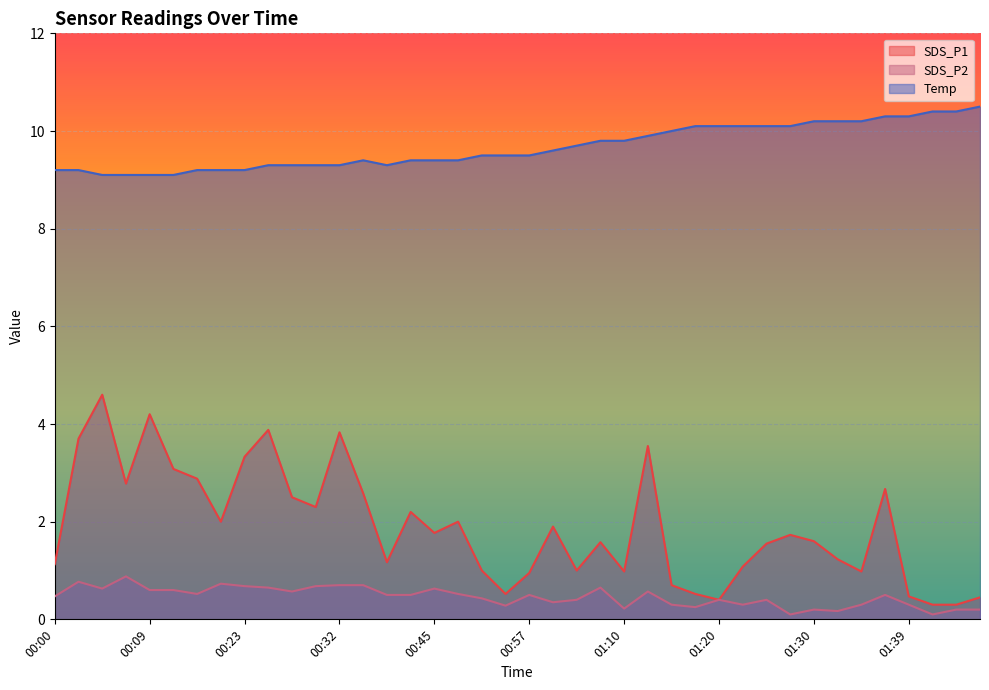

Reading left to right, transcribe all the data shown in this chart.

SDS_P1: 1.1	3.7	4.6	2.8	4.2	3.1	2.9	2.0	3.3	3.9	2.5	2.3	3.8	2.6	1.2	2.2	1.8	2.0	1.0	0.5	0.9	1.9	1.0	1.6	1.0	3.5	0.7	0.5	0.4	1.1	1.6	1.7	1.6	1.2	1.0	2.7	0.5	0.3	0.3	0.5
SDS_P2: 0.5	0.8	0.6	0.9	0.6	0.6	0.5	0.7	0.7	0.7	0.6	0.7	0.7	0.7	0.5	0.5	0.6	0.5	0.4	0.3	0.5	0.3	0.4	0.7	0.2	0.6	0.3	0.2	0.4	0.3	0.4	0.1	0.2	0.2	0.3	0.5	0.3	0.1	0.2	0.2
Temp: 9.2	9.2	9.1	9.1	9.1	9.1	9.2	9.2	9.2	9.3	9.3	9.3	9.3	9.4	9.3	9.4	9.4	9.4	9.5	9.5	9.5	9.6	9.7	9.8	9.8	9.9	10.0	10.1	10.1	10.1	10.1	10.1	10.2	10.2	10.2	10.3	10.3	10.4	10.4	10.5